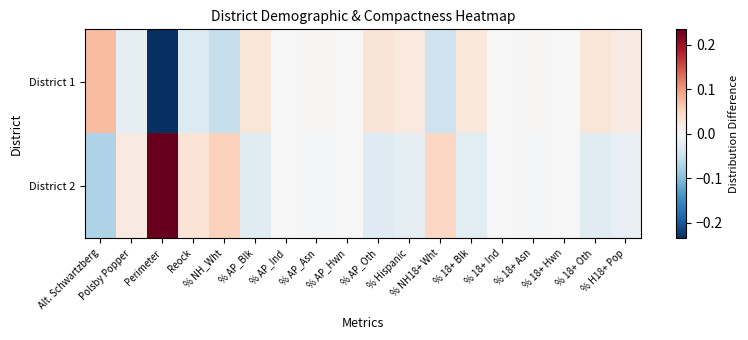

Which category has the lowest value across all series?

Perimeter